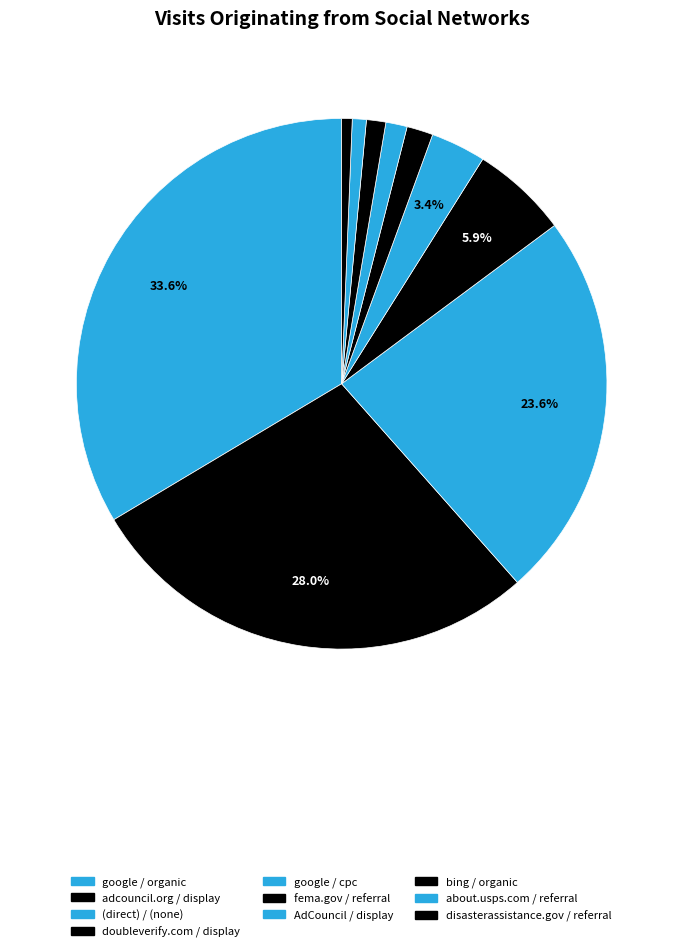

What is the total percentage of about.usps.com / referral and disasterassistance.gov / referral?

1.5%